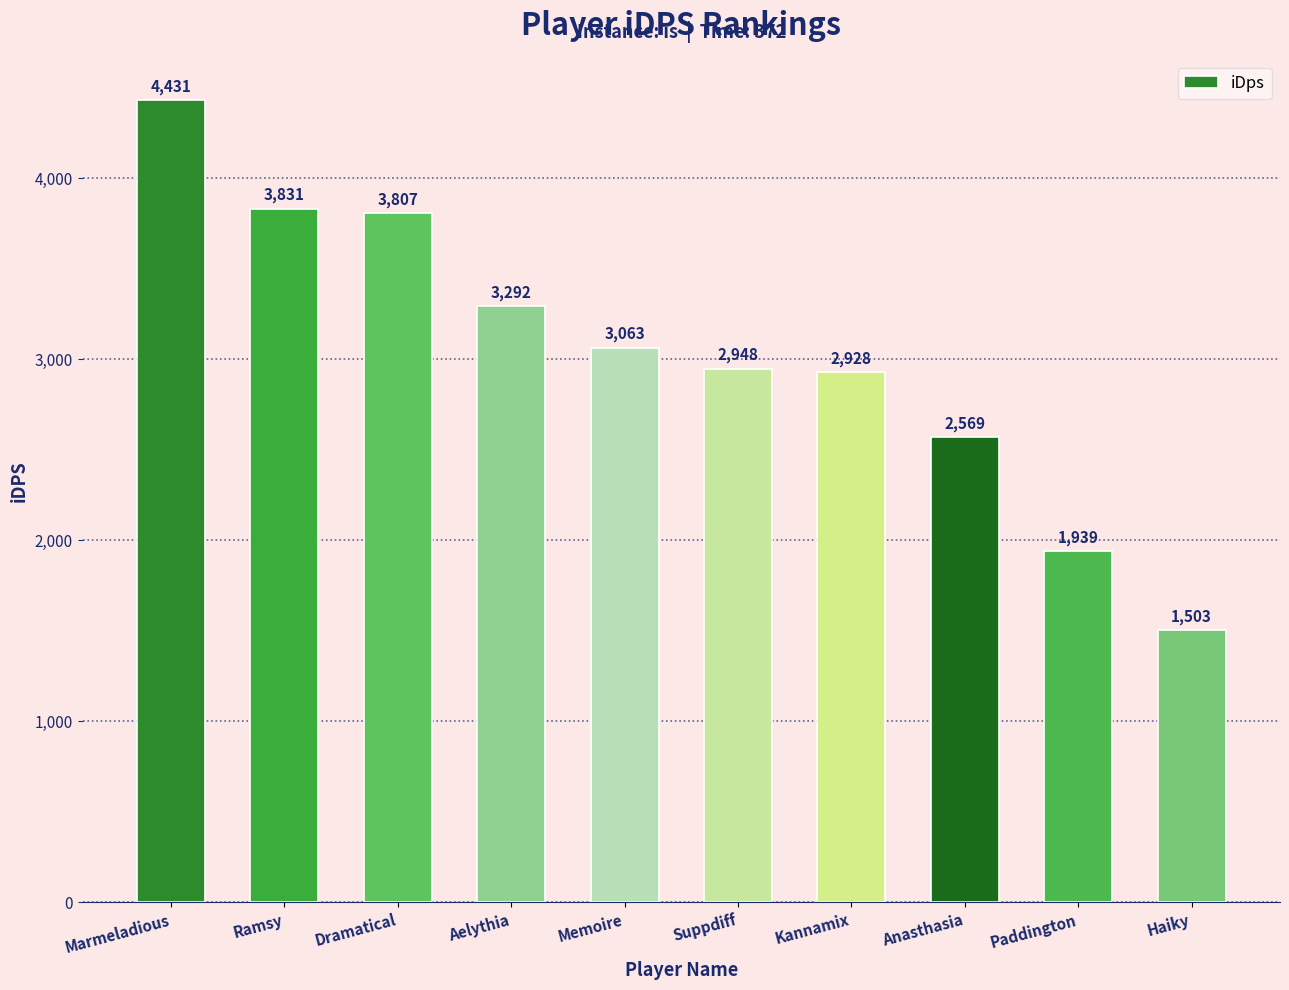

Are the bars grouped side by side (vs. stacked)?

No